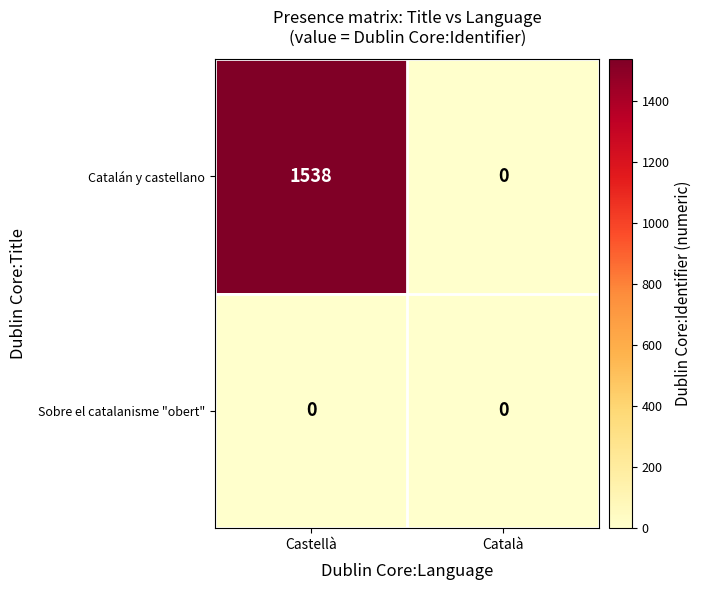

The Catalán y castellano series shows 2125 at Castellà. True or false?

False